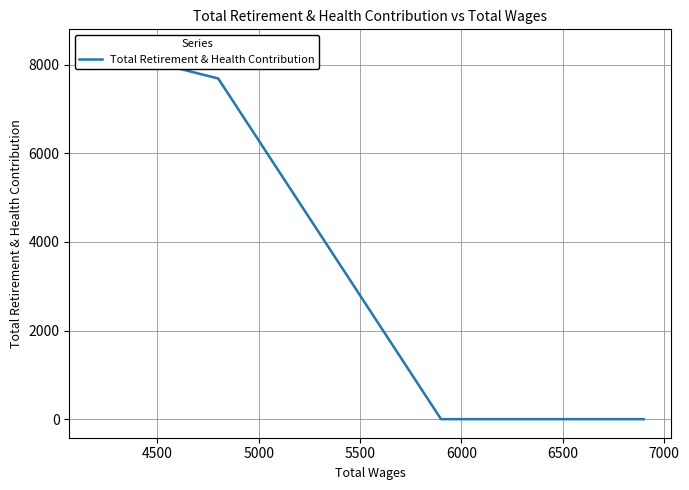

What is the difference between the second highest and minimum values?

7689